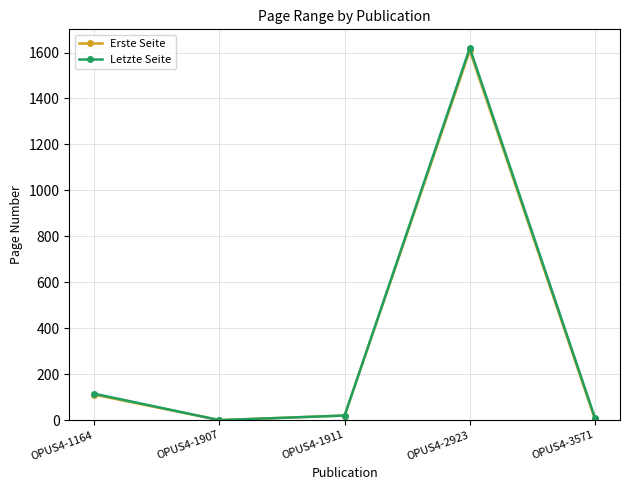

Which series changed the most between OPUS4-2923 and OPUS4-3571?

Letzte Seite